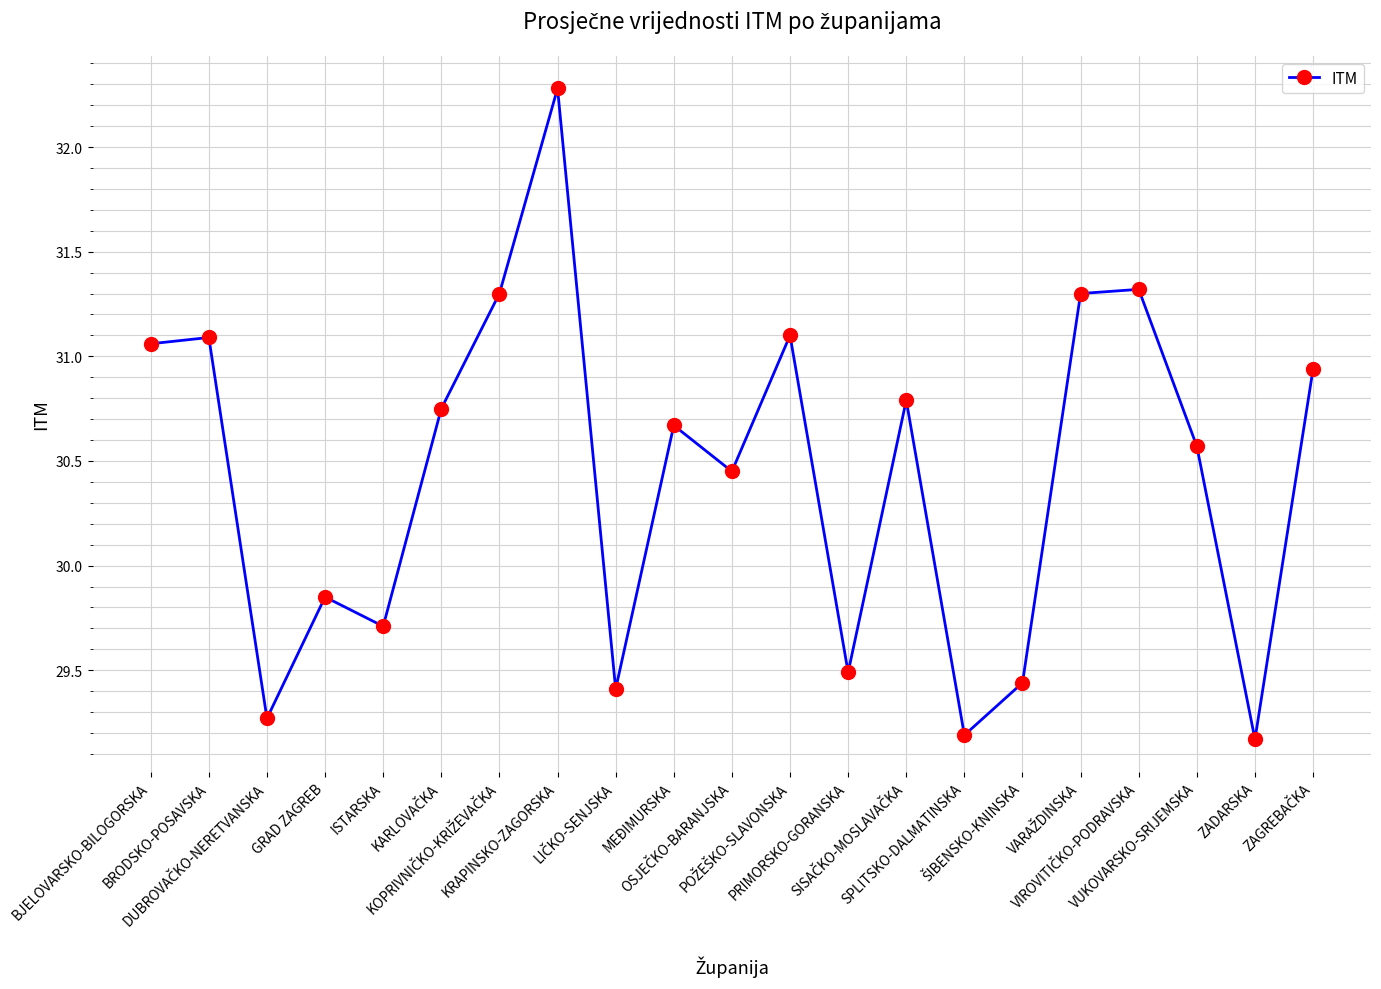

What is the maximum value shown in the chart?

32.3